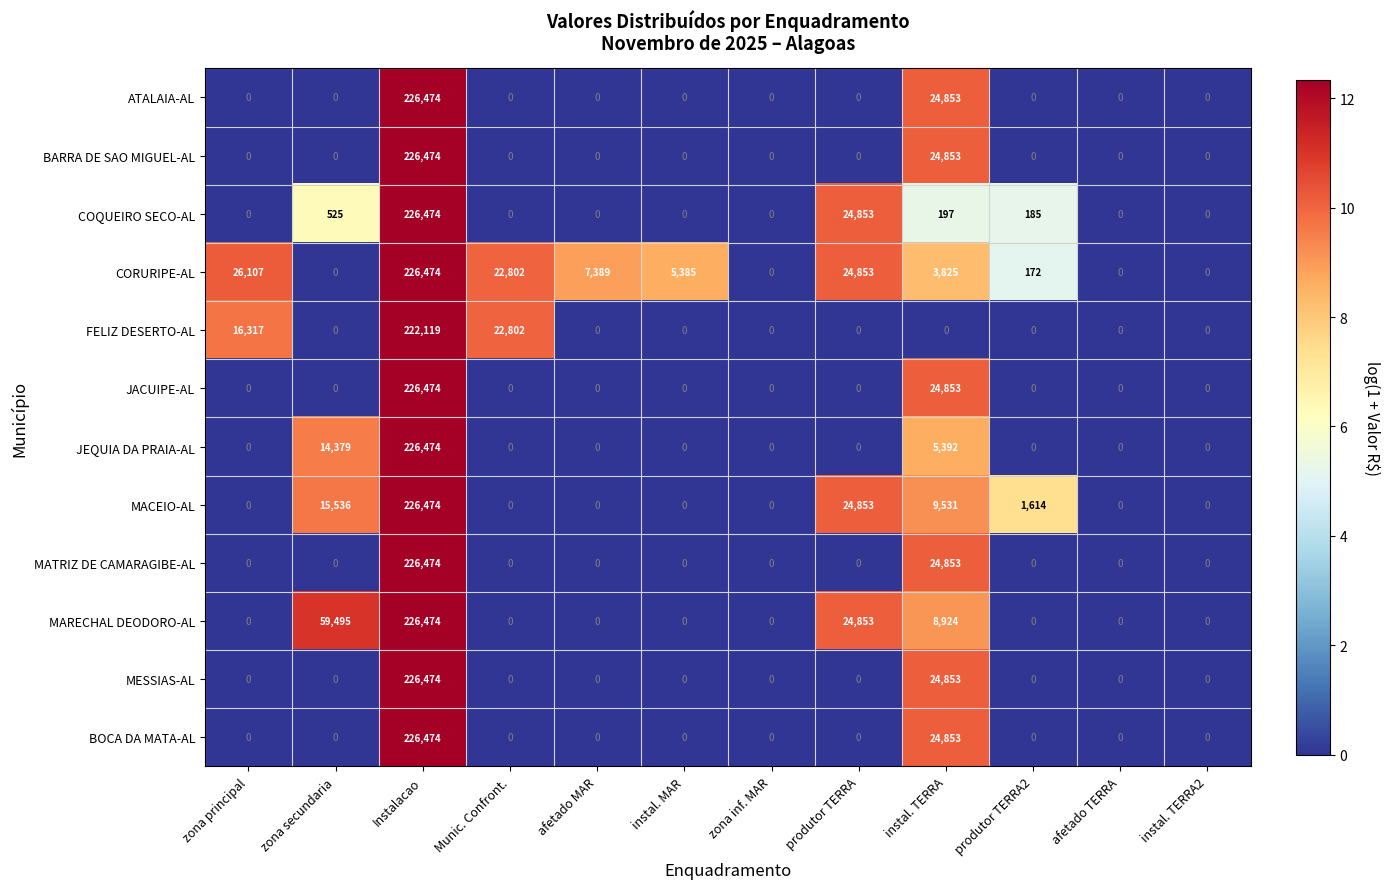

What is the greatest value displayed?

226474